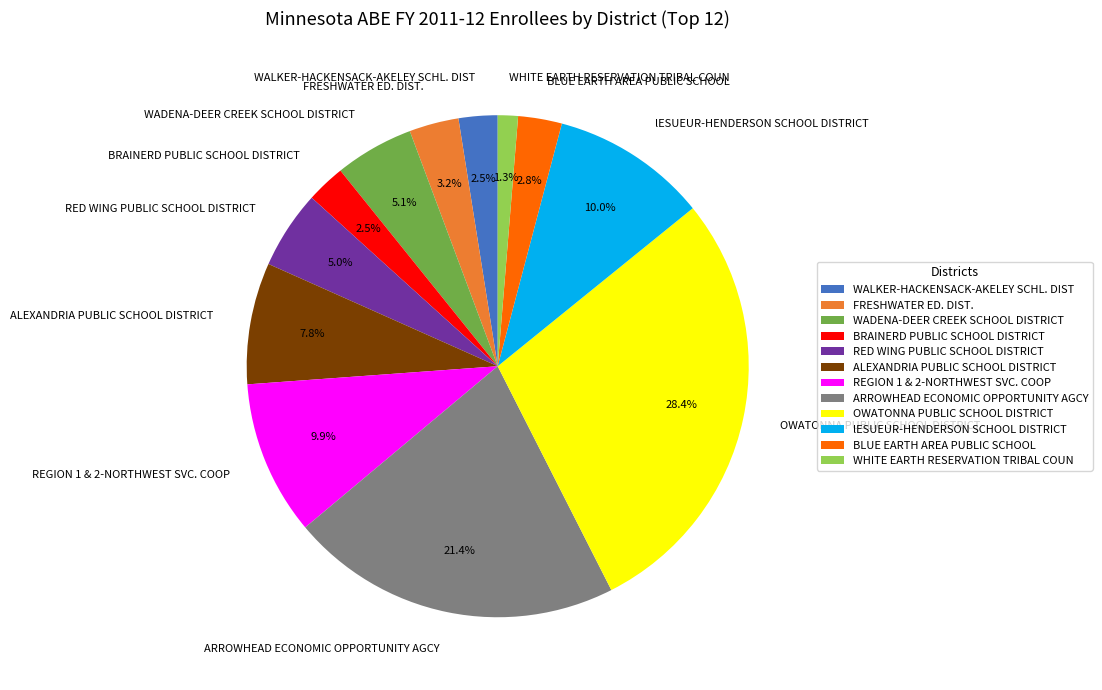

Combined, do WHITE EARTH RESERVATION TRIBAL COUN and OWATONNA PUBLIC SCHOOL DISTRICT account for over 50%?

No